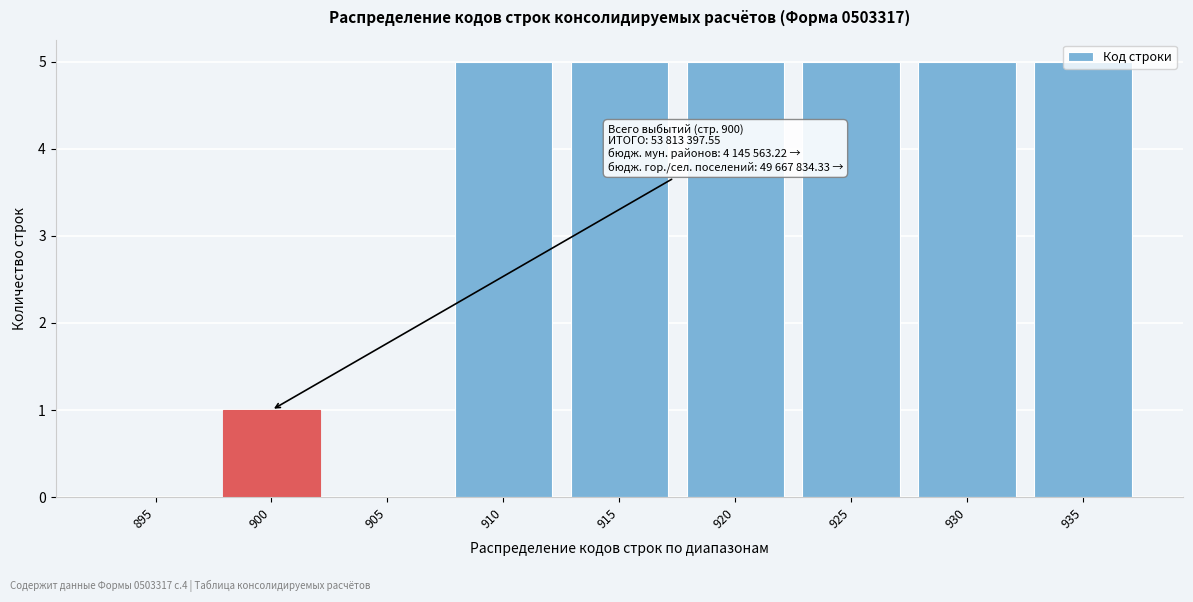

The value at 925 is 7. True or false?

False